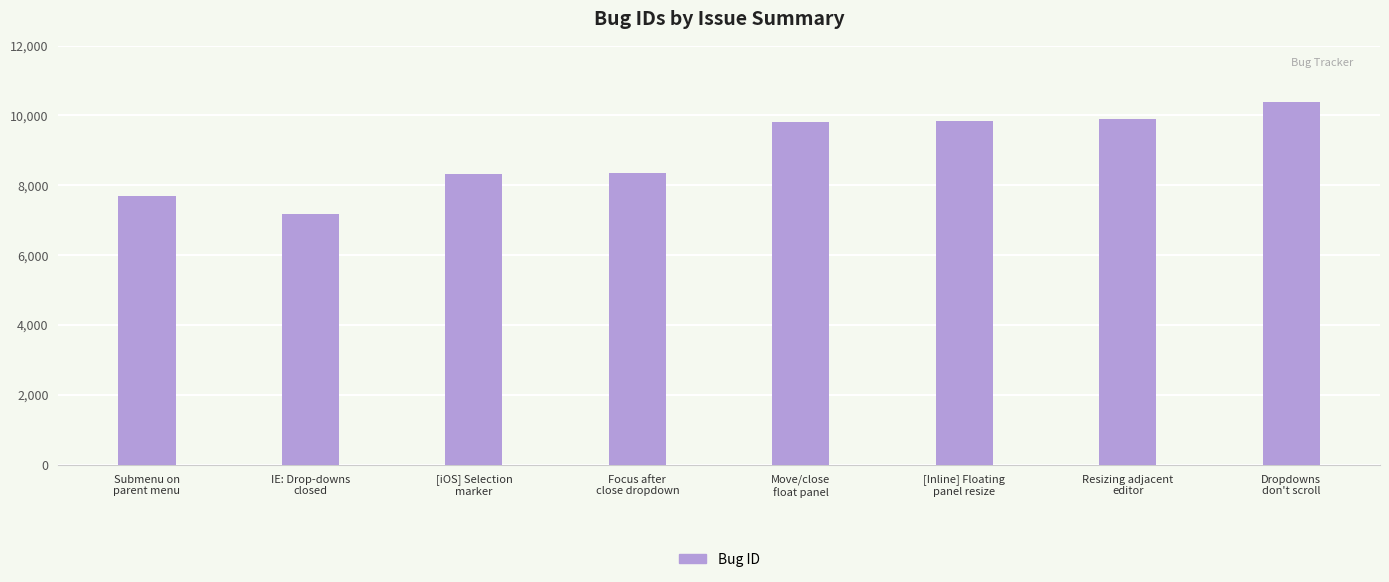

True or false: the data shows 9338 at IE: Drop-downs
closed.

False